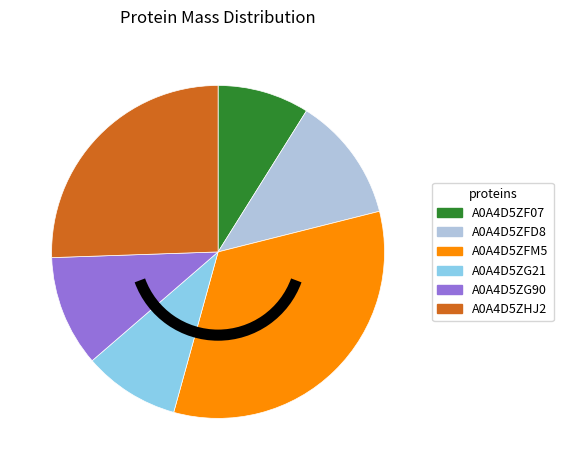

How many slices are in this pie chart?

6